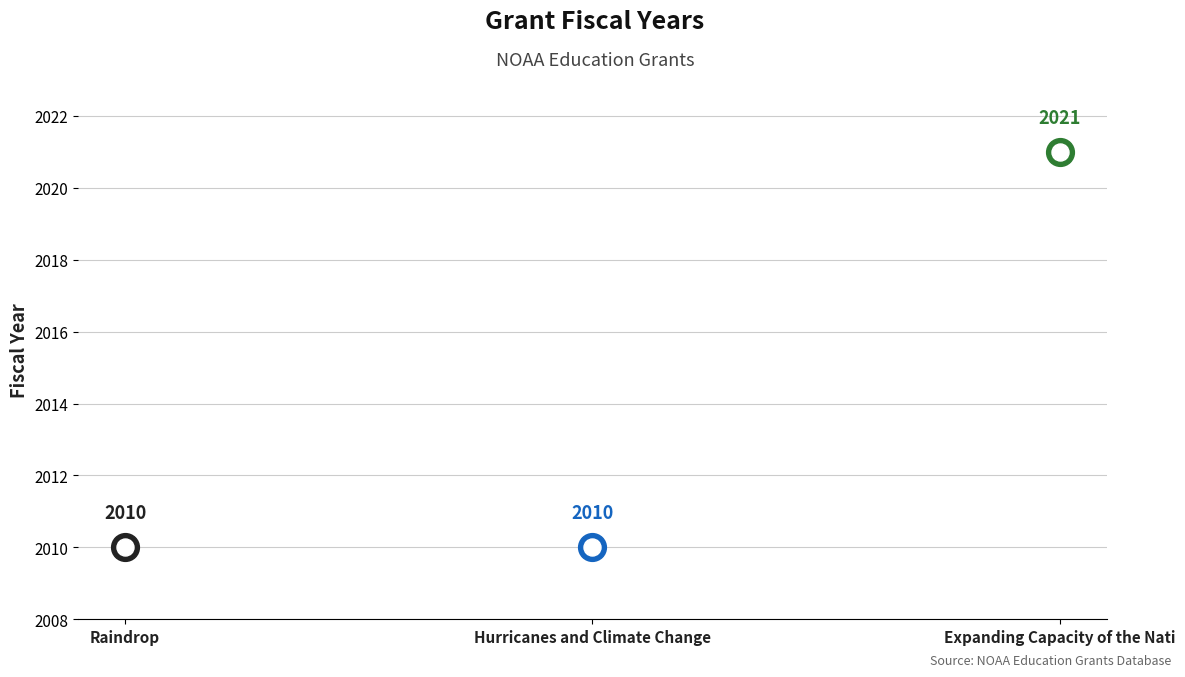

Approximately how many times larger is the value at Hurricanes and Climate Change: Local Impact compared to Raindrop: An Innovative Educational Tool?

1.0